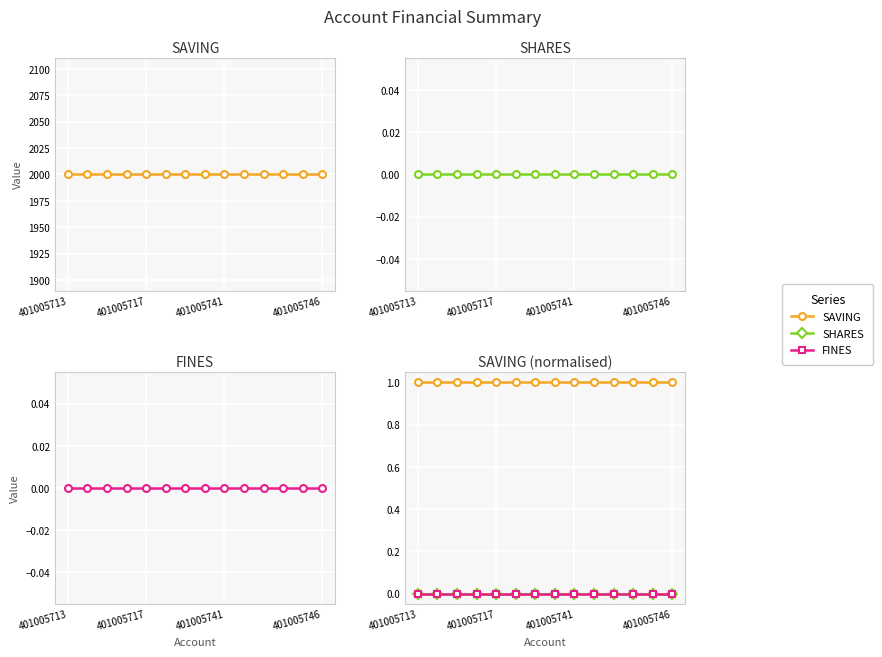

How many lines are shown in the chart?

6